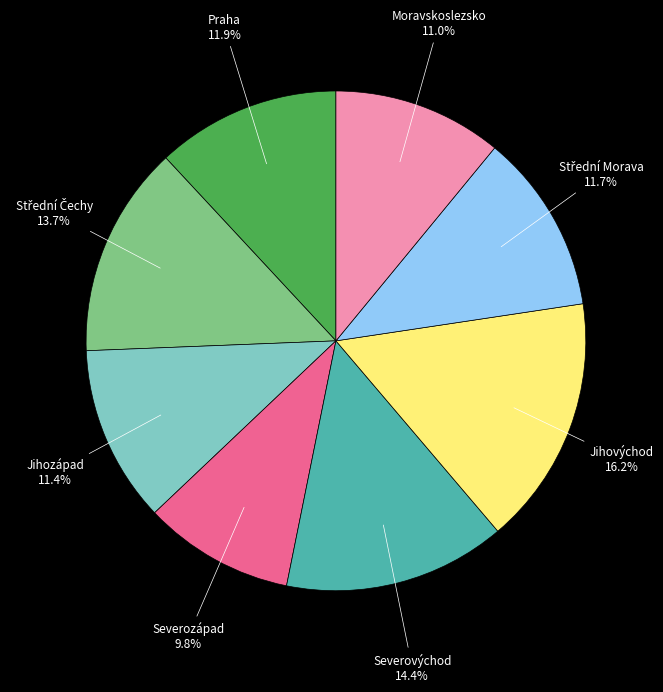

Count the number of slices in the pie.

8